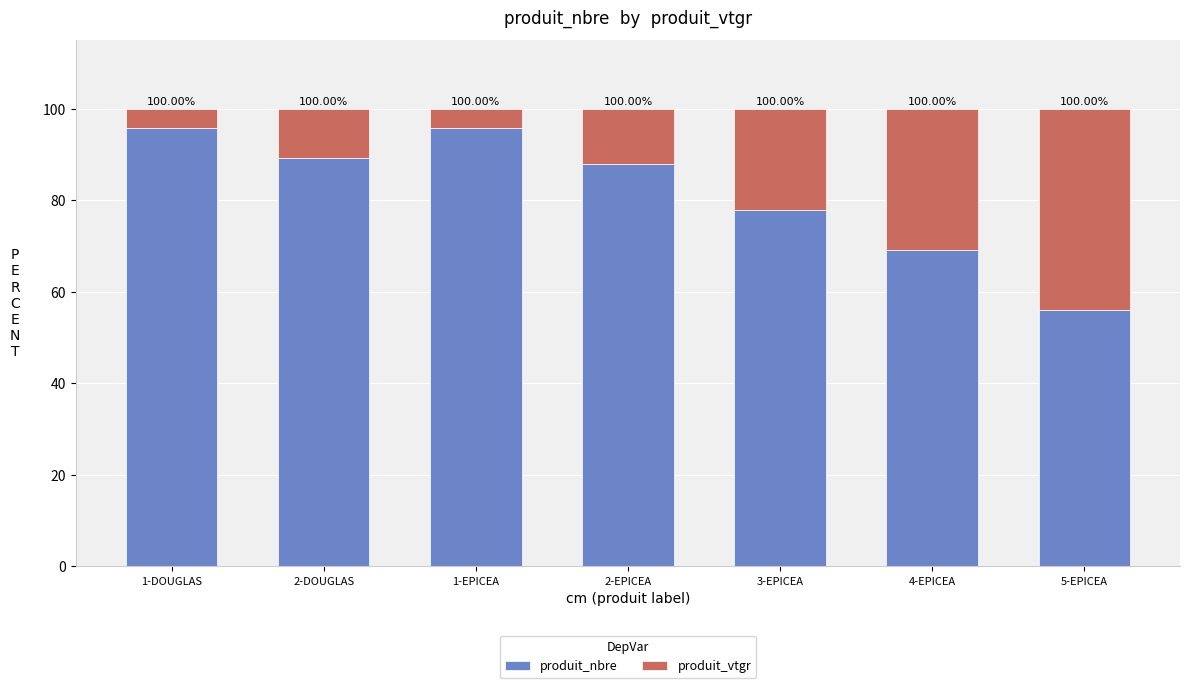

At which label is produit_nbre closest to 75?

3-EPICEA